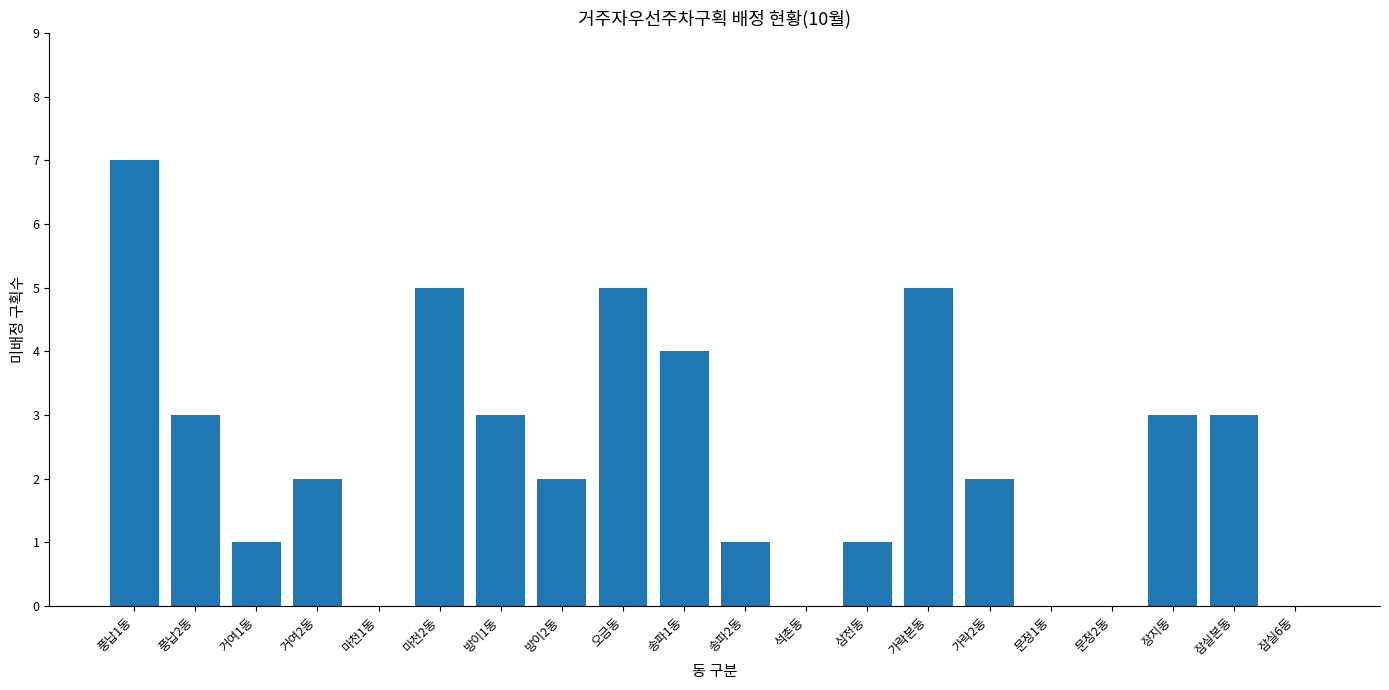

Between 장지동 and 풍납1동, which is larger?

풍납1동